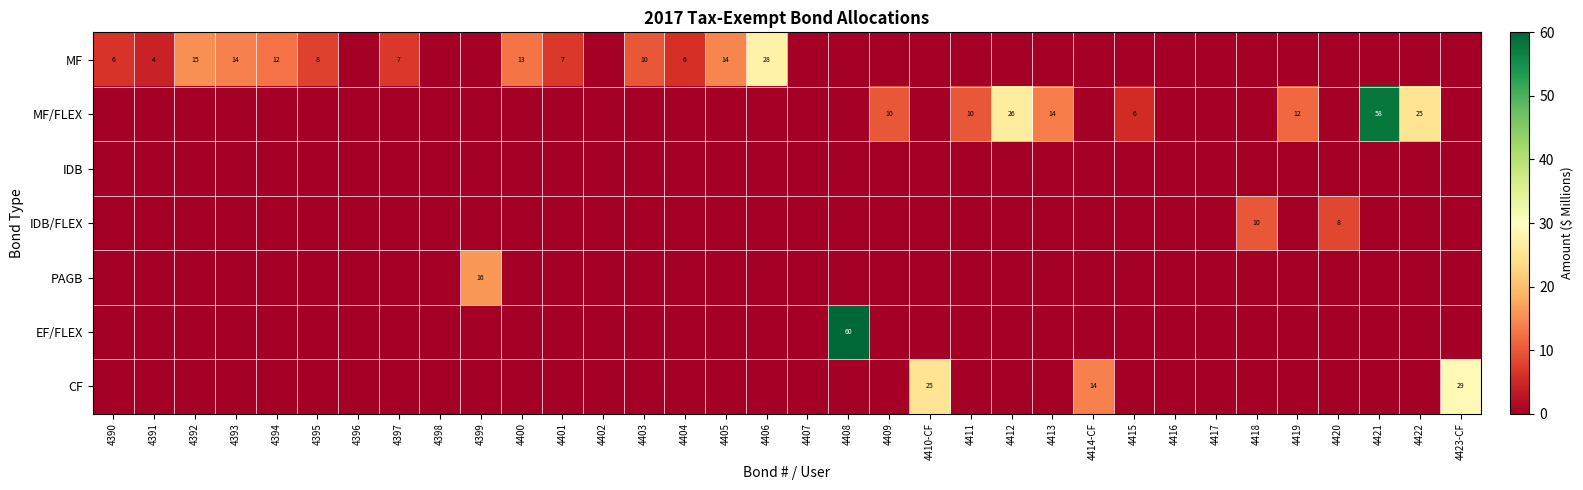

True or false: MF has a value of 6 at 4405.

False